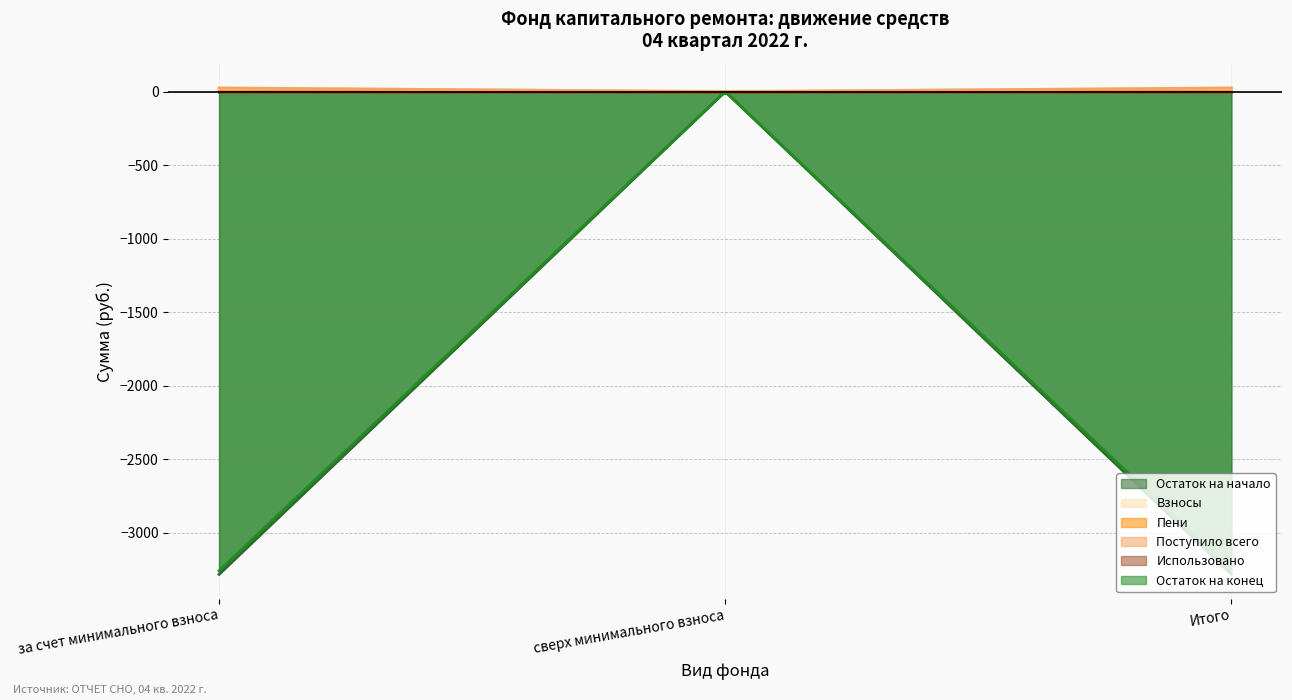

What is the value of the Поступило всего point at the 1st from the left?

24.9